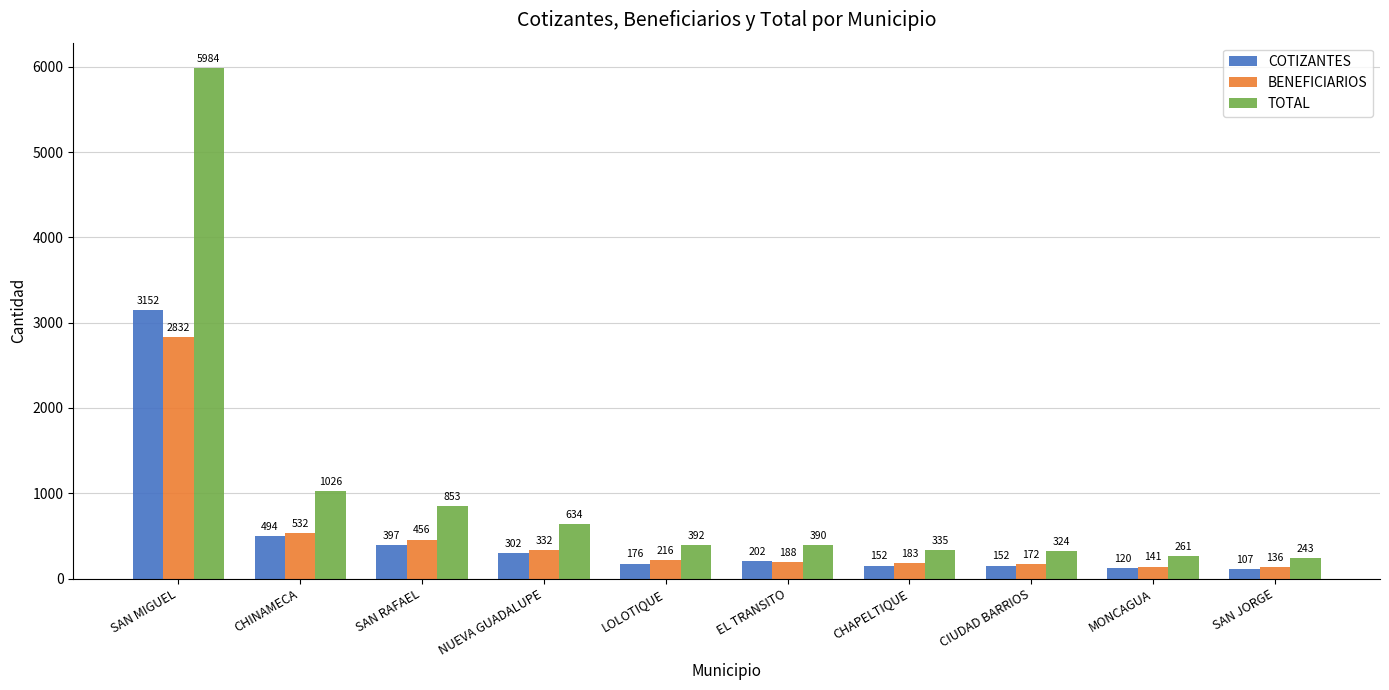

The TOTAL series shows 261 at MONCAGUA. True or false?

True